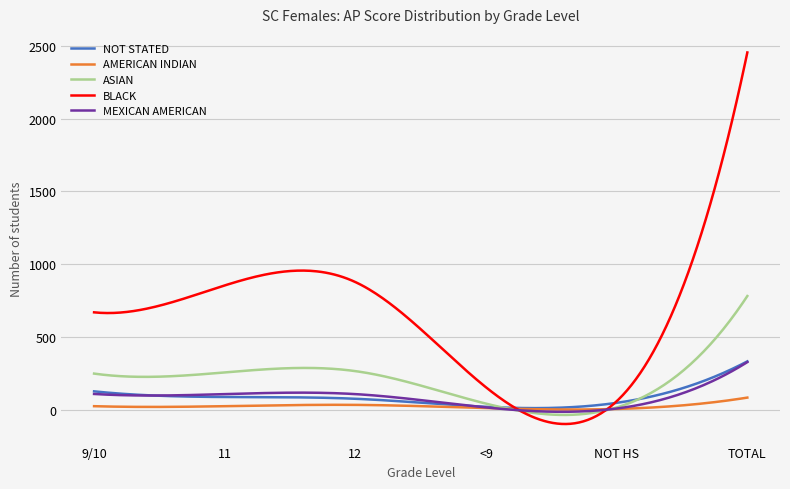

What is the maximum value shown in the chart?

2454.0